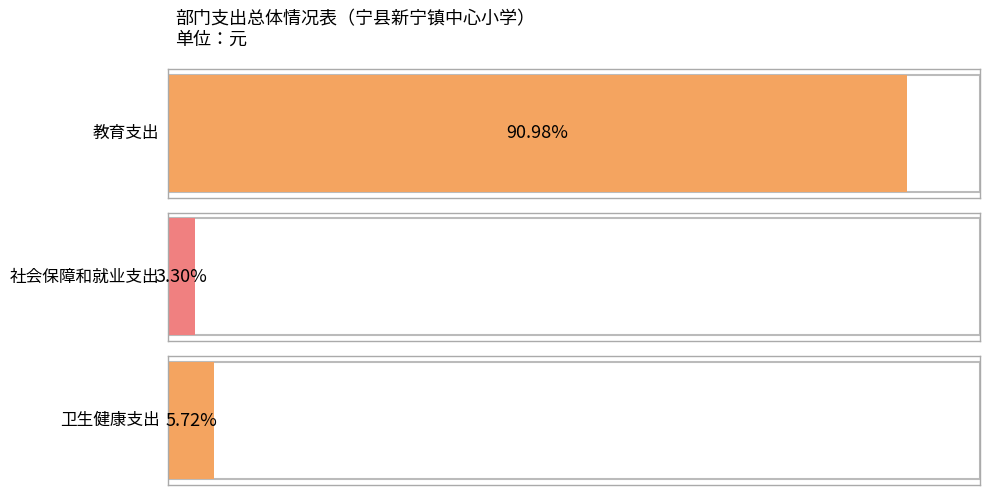

What is the label of the 3rd bar from the right?

教育支出